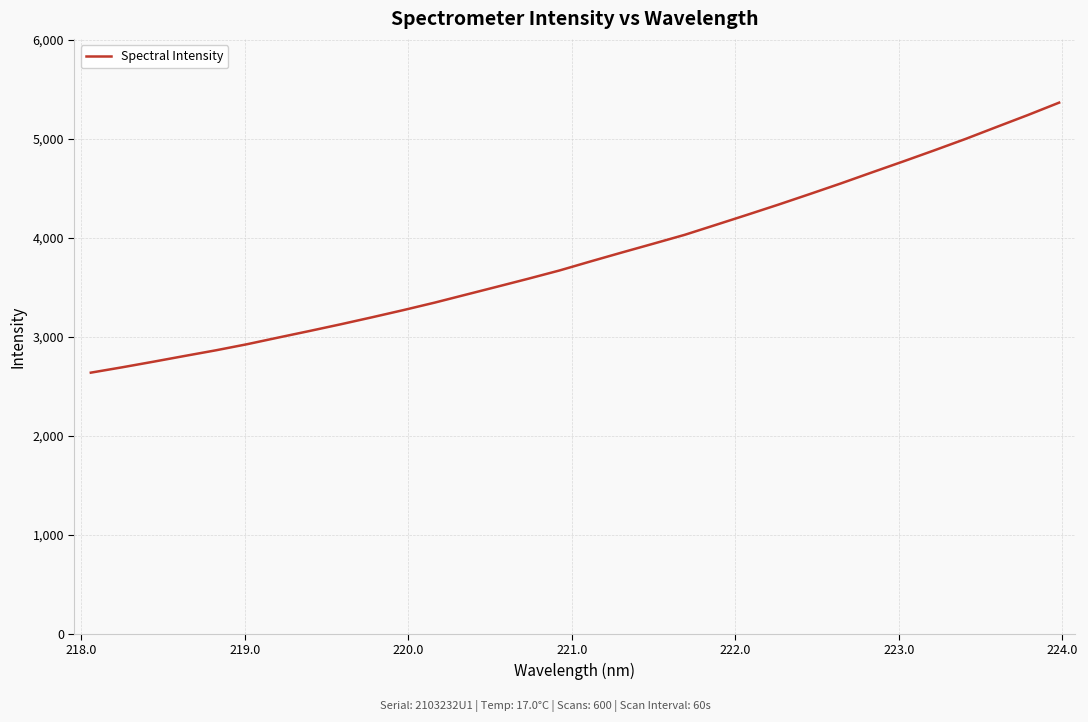

What is the maximum value shown in the chart?

5365.0